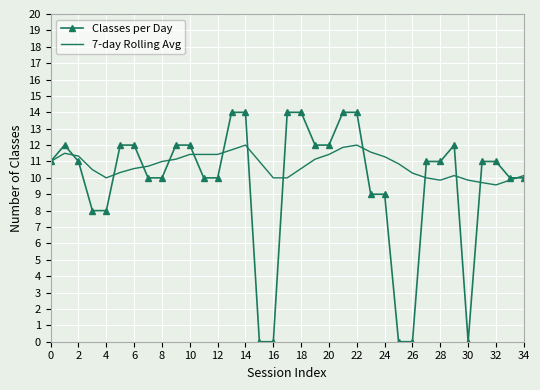

True or false: Classes per Day has more than 0 interior local peaks.

True